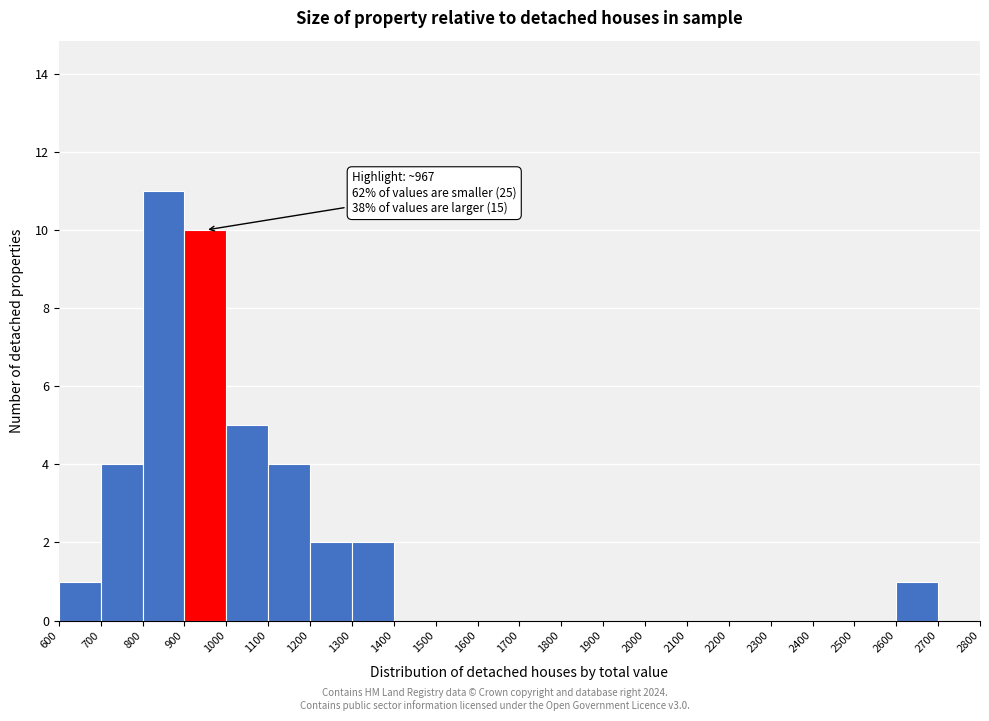

Which range on the x-axis has the tallest bar?

800 to 900